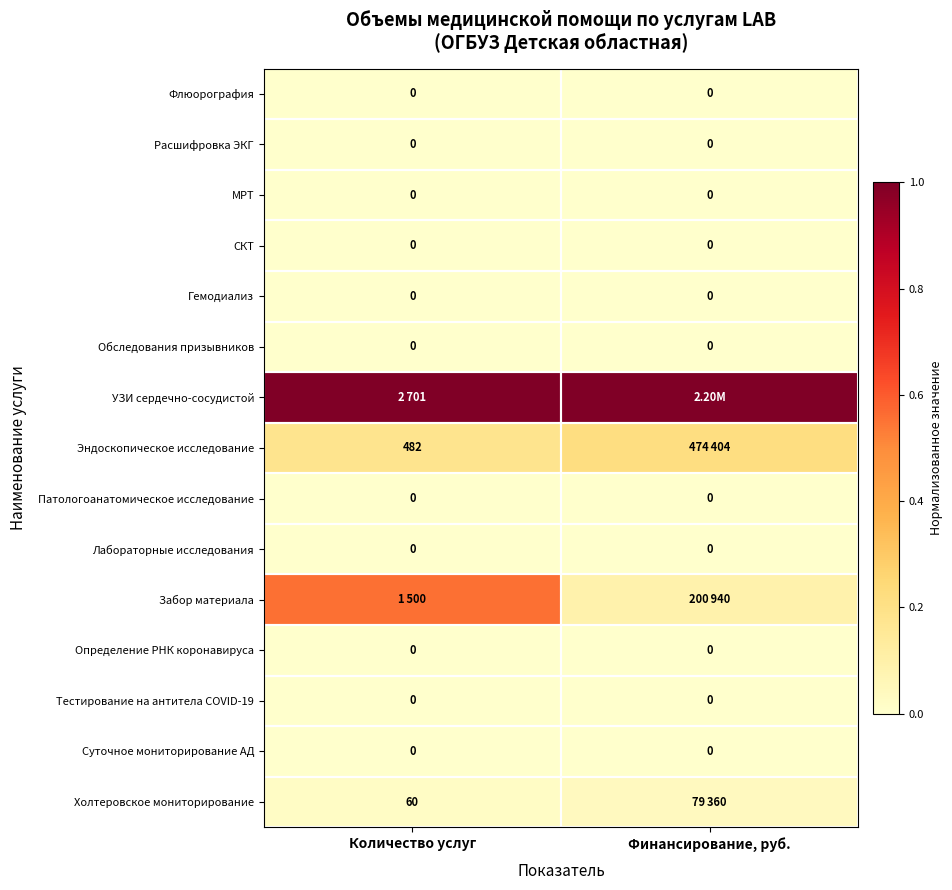

Is the value of МРТ at Финансирование, руб. greater than the value of Эндоскопическое исследование at Количество услуг?

No